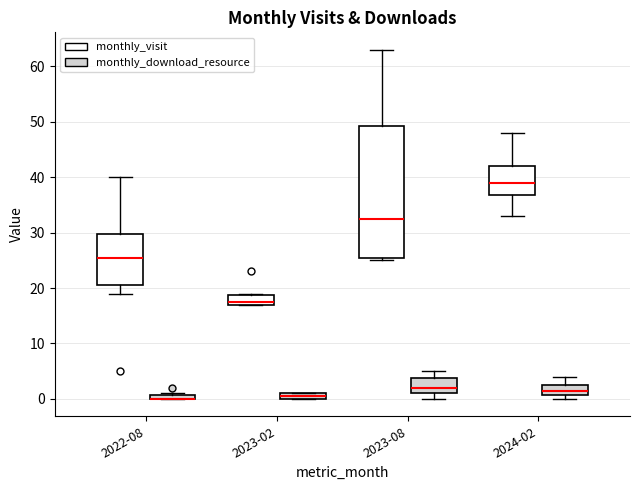

Which box is the tallest, from its lower edge to its upper edge?

2023-08 (monthly_visit)